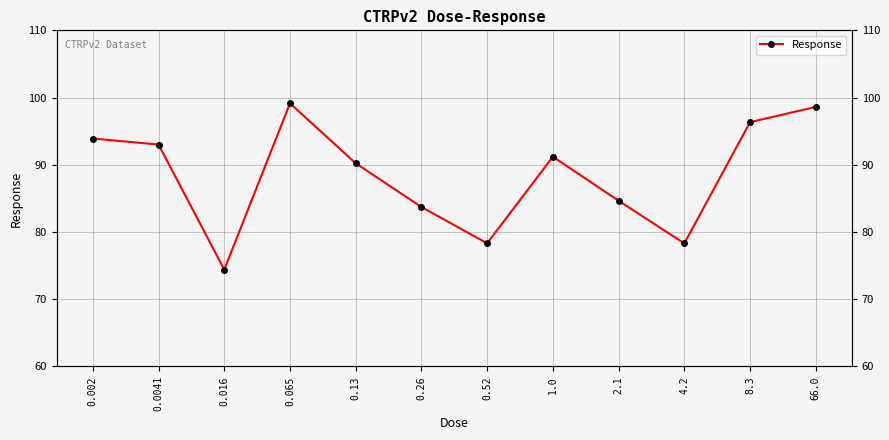

At which category does the chart reach its peak across all series?

0.065